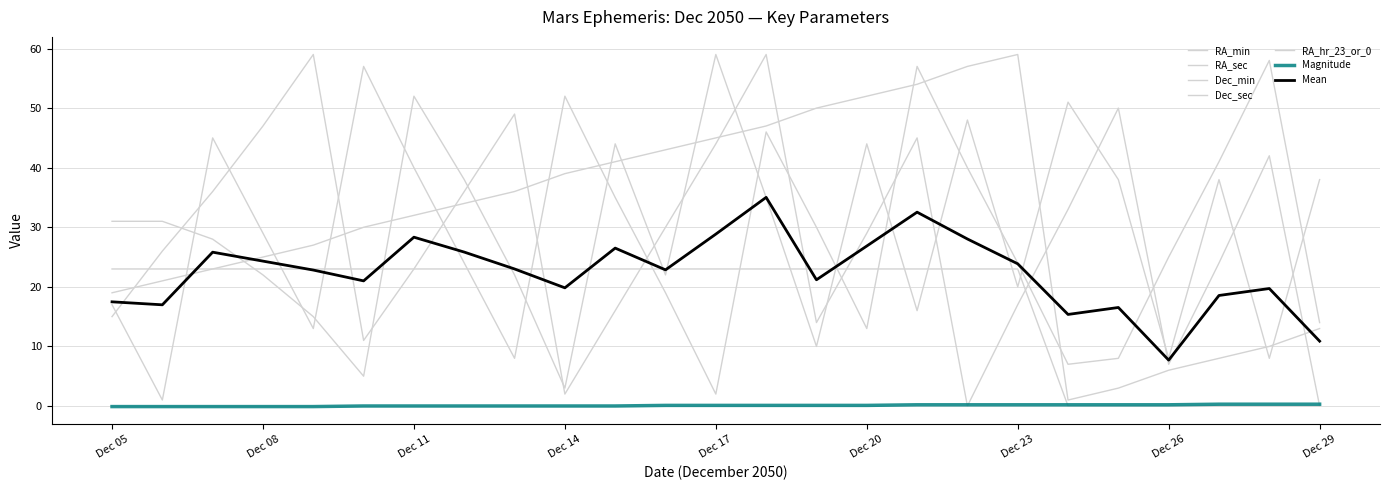

How many lines are shown in the chart?

7